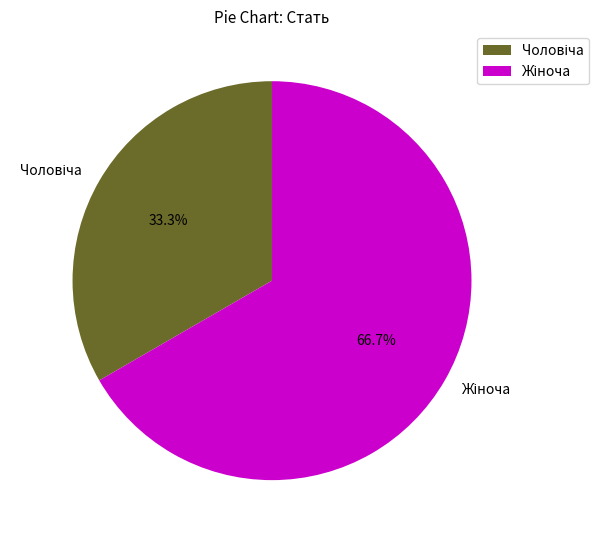

Does any single category account for the majority?

Yes